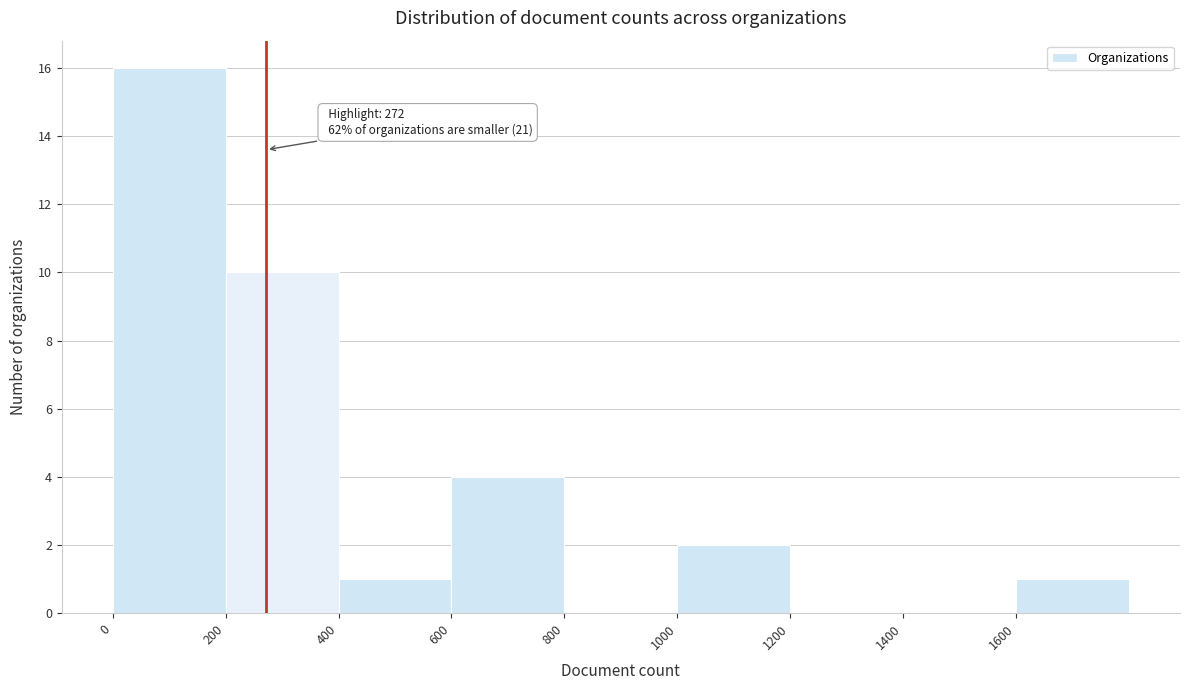

Which range on the x-axis has the tallest bar?

0 to 200